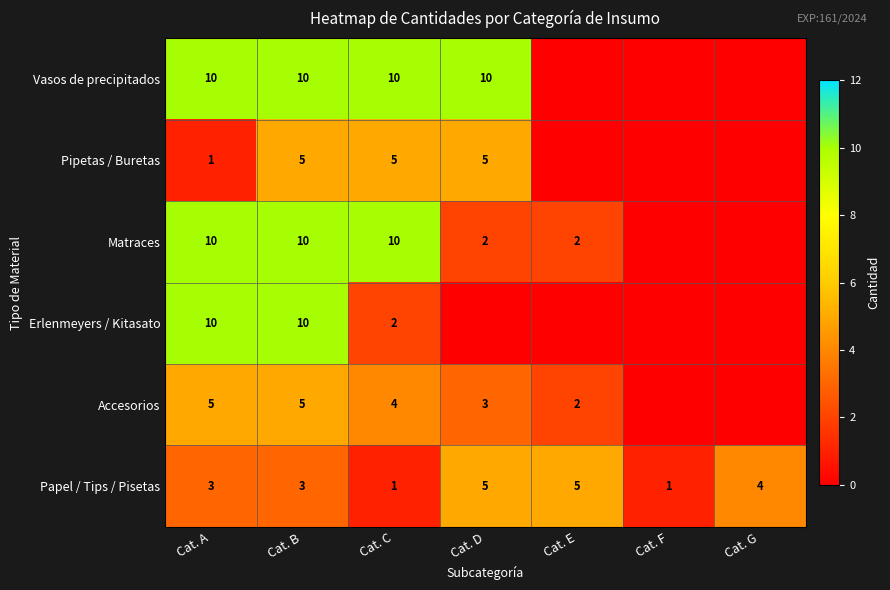

What is the spread (max minus min) of values at Cat. C?

9